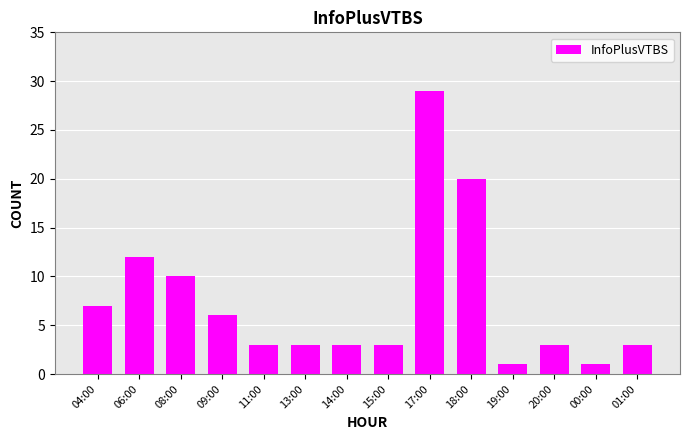

Does the chart contain any negative values?

No